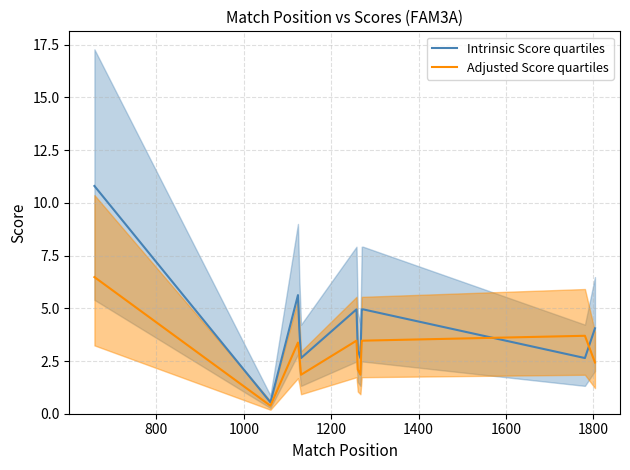

Reading right to left, extract all data points from this chart.

Intrinsic Score quartiles: 4.0	4.0	2.6	2.6	5.0	5.0	5.0	2.6	3.0	3.0	5.0	2.6	4.0	5.6	0.5	10.8
Adjusted Score quartiles: 2.4	2.4	3.7	3.7	3.5	3.5	3.5	1.8	2.1	2.1	3.5	1.8	2.8	3.4	0.4	6.5